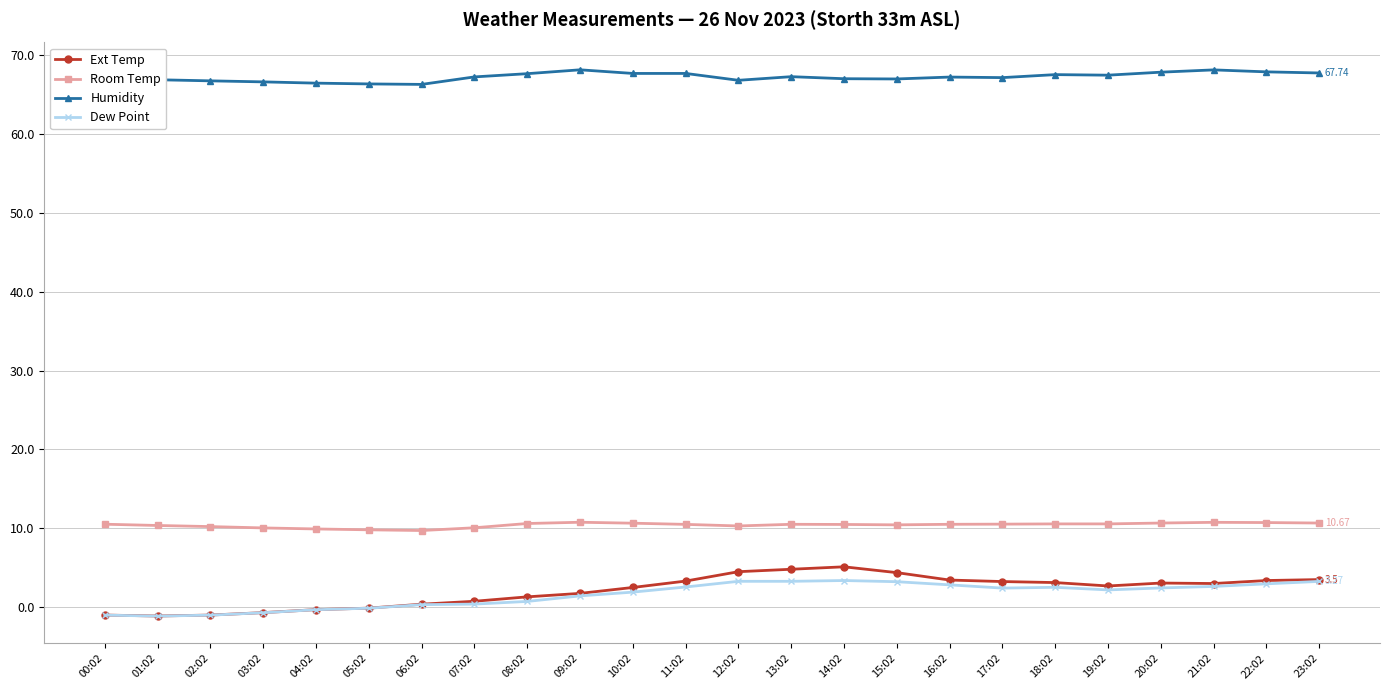

Count the number of categories in the chart.

24